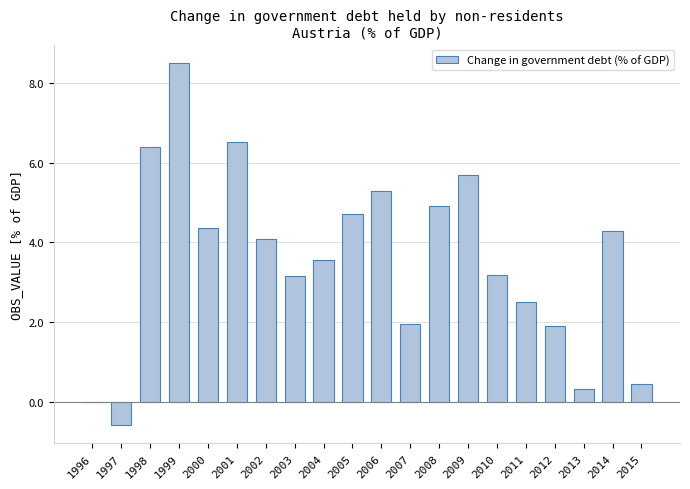

Where is the data nearest to the value 3?

2003